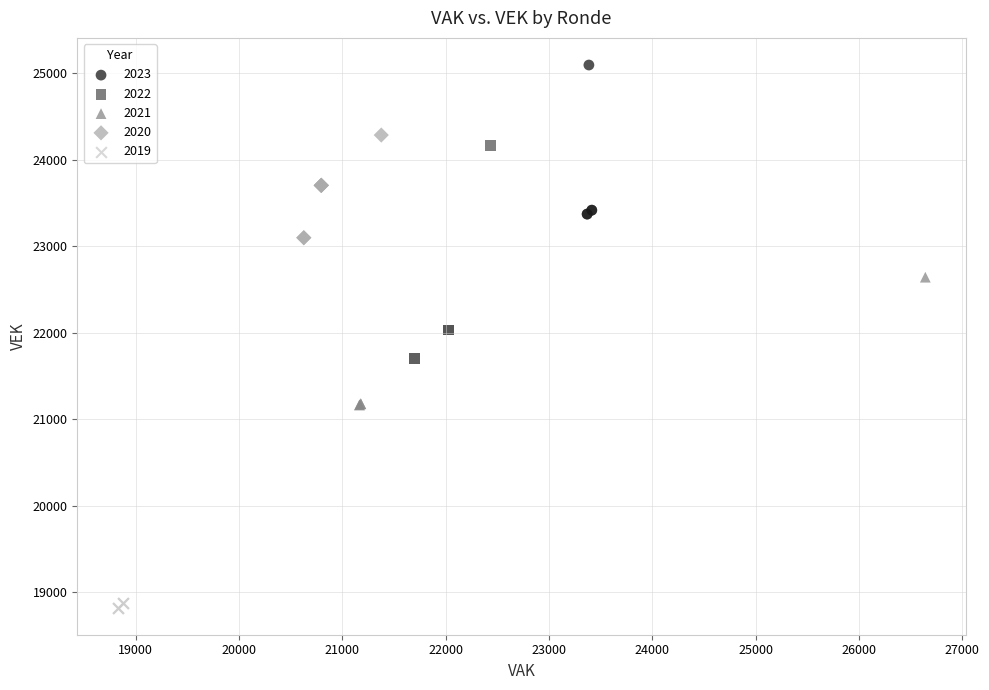

Which series has the largest Y range (max minus min)?

2022